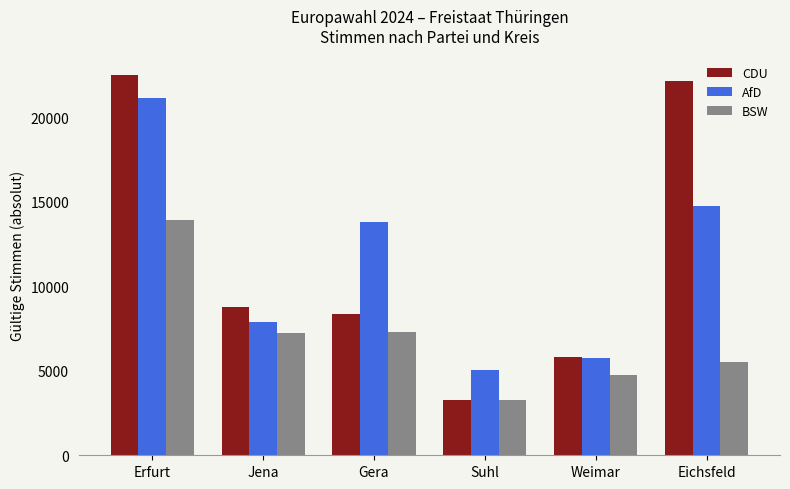

Does the chart contain any negative values?

No